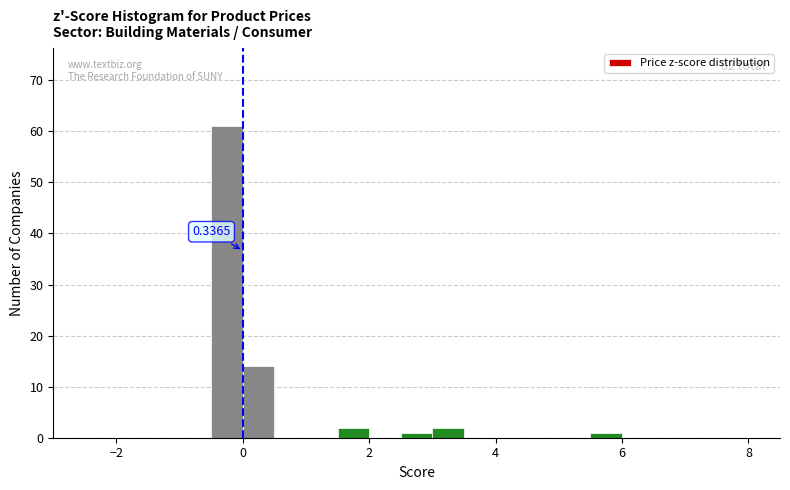

Read against the x-axis, roughly where is the centre of the tallest bar?

-0.2